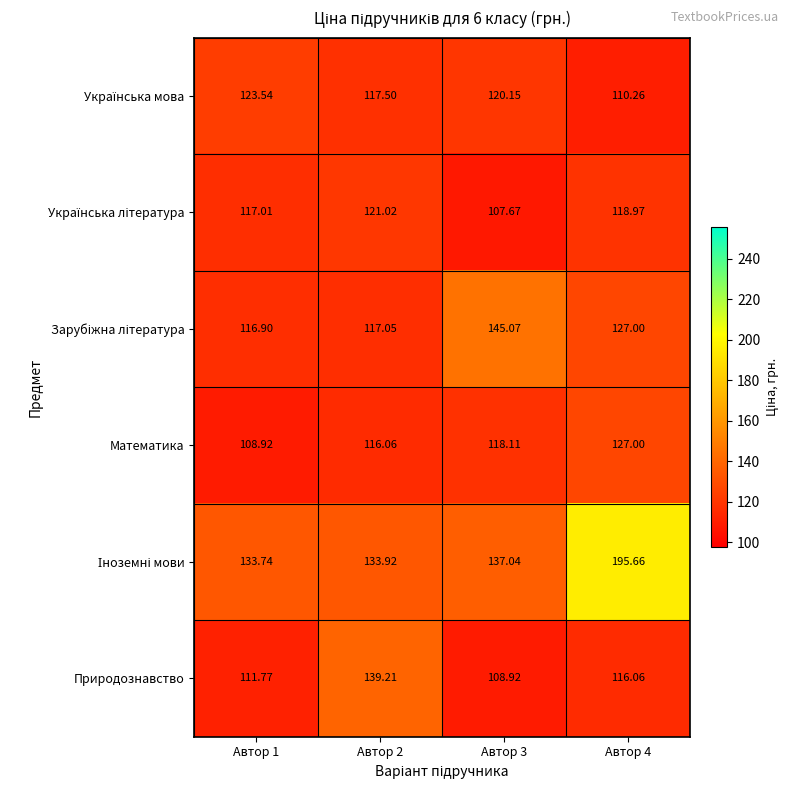

Which label corresponds to the largest value in the chart?

Автор 4